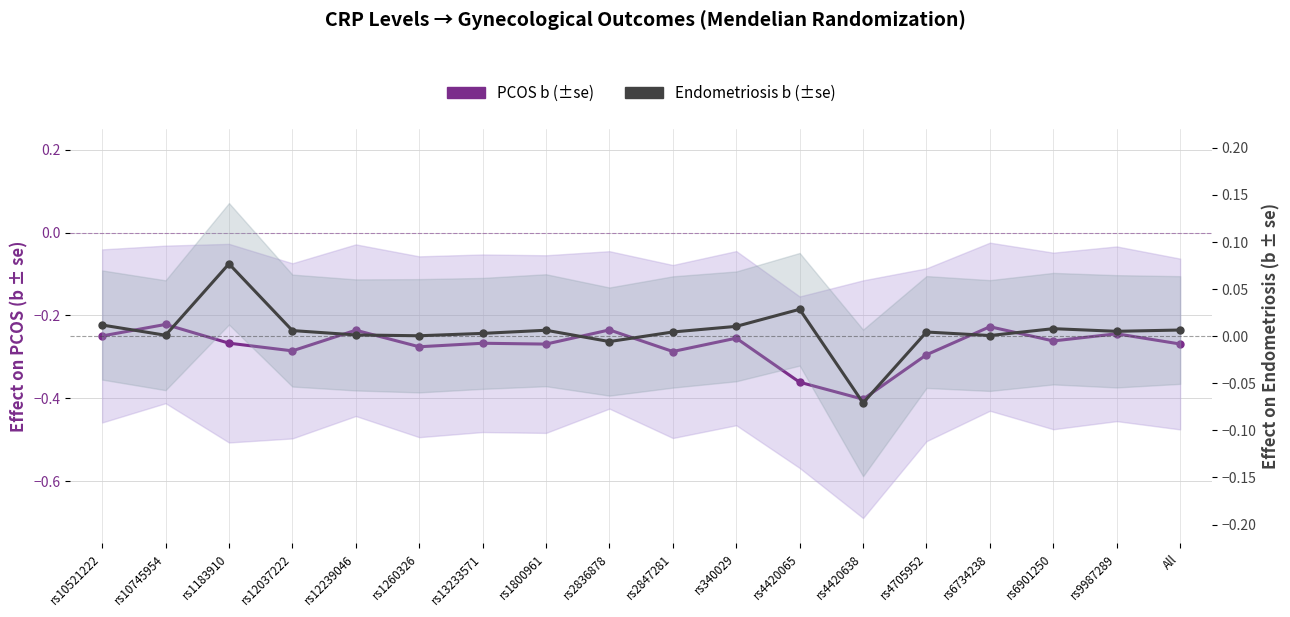

How many series are shown in this chart?

2